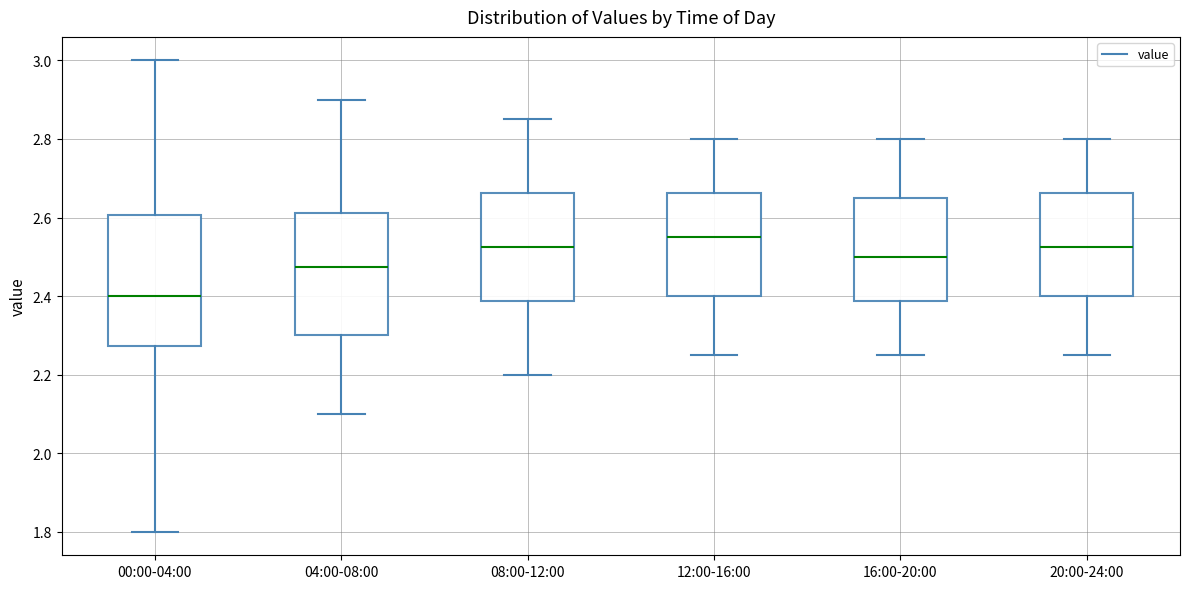

Reading left to right, read every box against the y-axis: the position of its median line, the range the box covers, and the ends of its whiskers. The values are not printed on the chart, so give them approximately, as read against the axis.

00:00-04:00: median 2.40, box 2.28 to 2.60, whiskers 1.80 to 3.00
04:00-08:00: median 2.48, box 2.30 to 2.62, whiskers 2.10 to 2.90
08:00-12:00: median 2.52, box 2.38 to 2.66, whiskers 2.20 to 2.86
12:00-16:00: median 2.56, box 2.40 to 2.66, whiskers 2.26 to 2.80
16:00-20:00: median 2.50, box 2.38 to 2.66, whiskers 2.26 to 2.80
20:00-24:00: median 2.52, box 2.40 to 2.66, whiskers 2.26 to 2.80